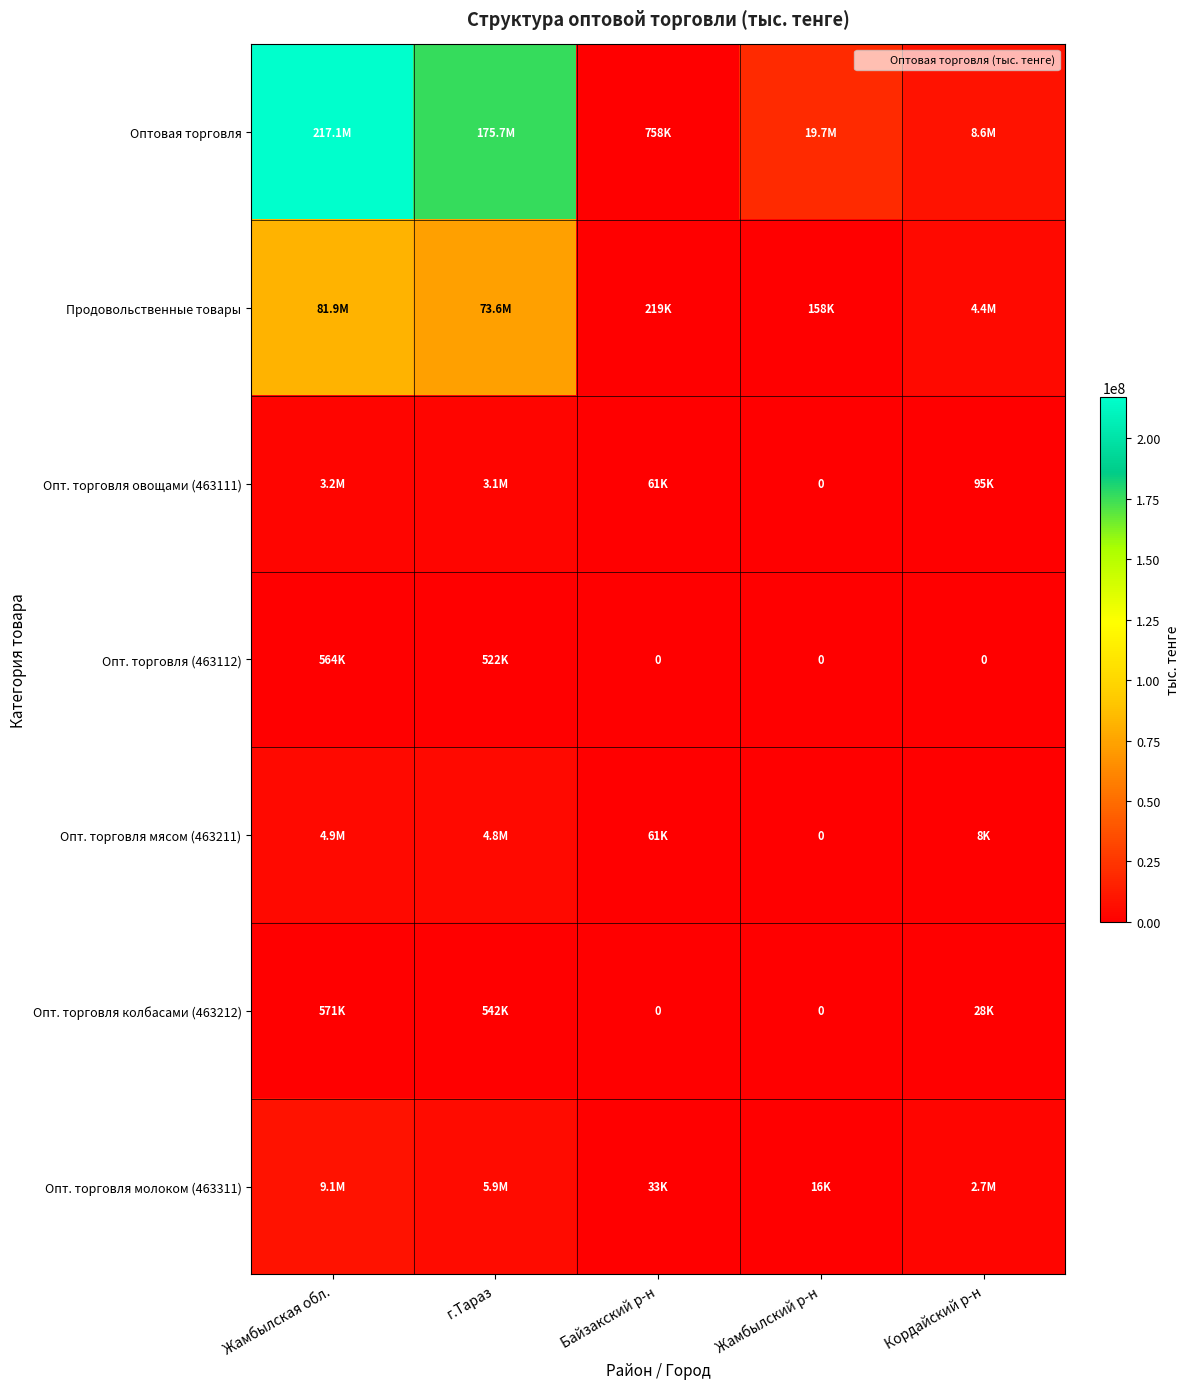

What is the maximum value for Опт. торговля овощами (463111)?

3240268